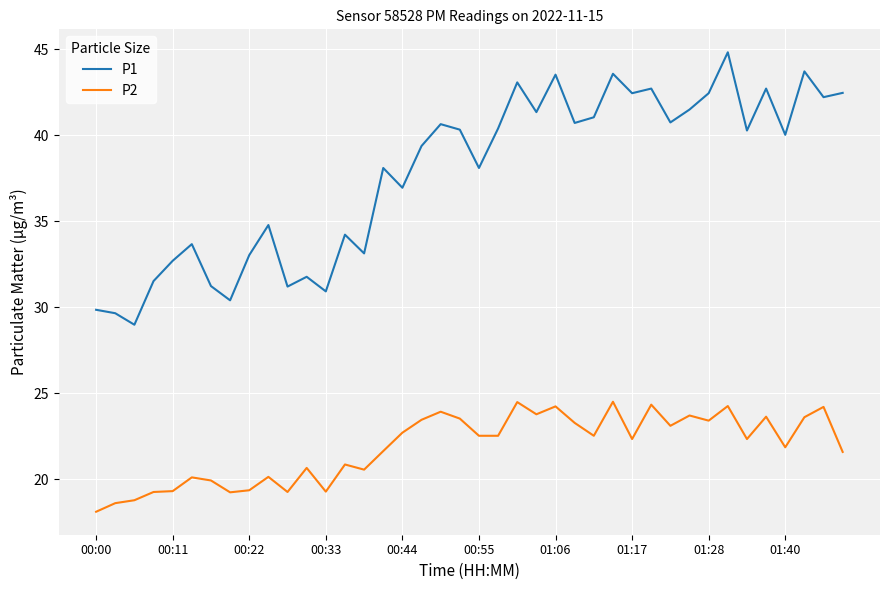

True or false: P1 and P2 cross at least once.

False